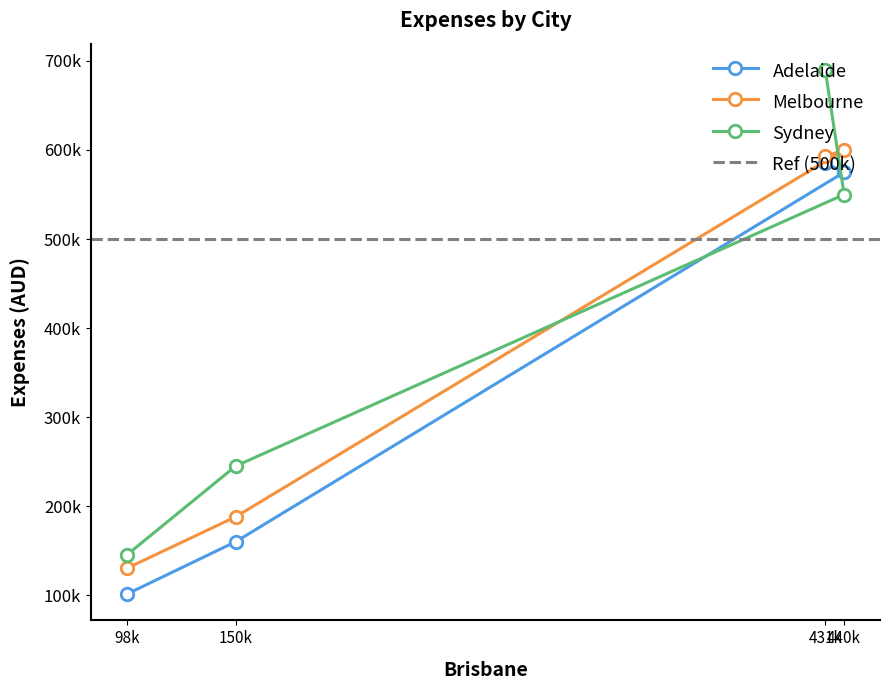

What is the sum of all Melbourne values?

1510900